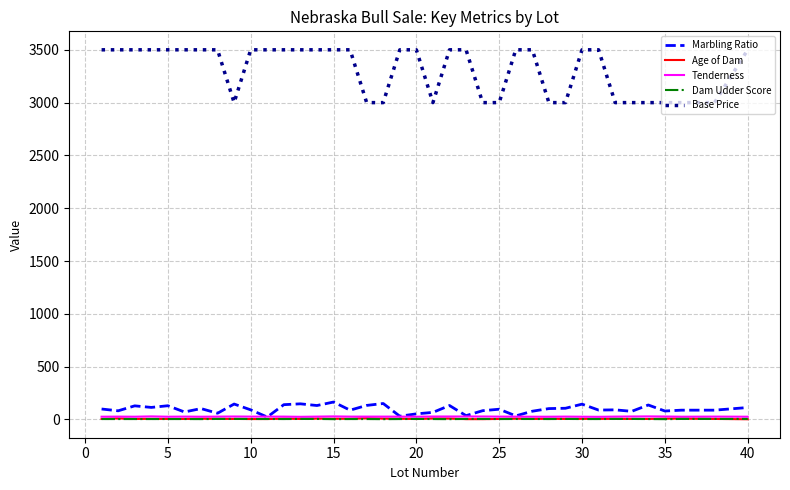

Which series has the widest spread of values?

Base Price